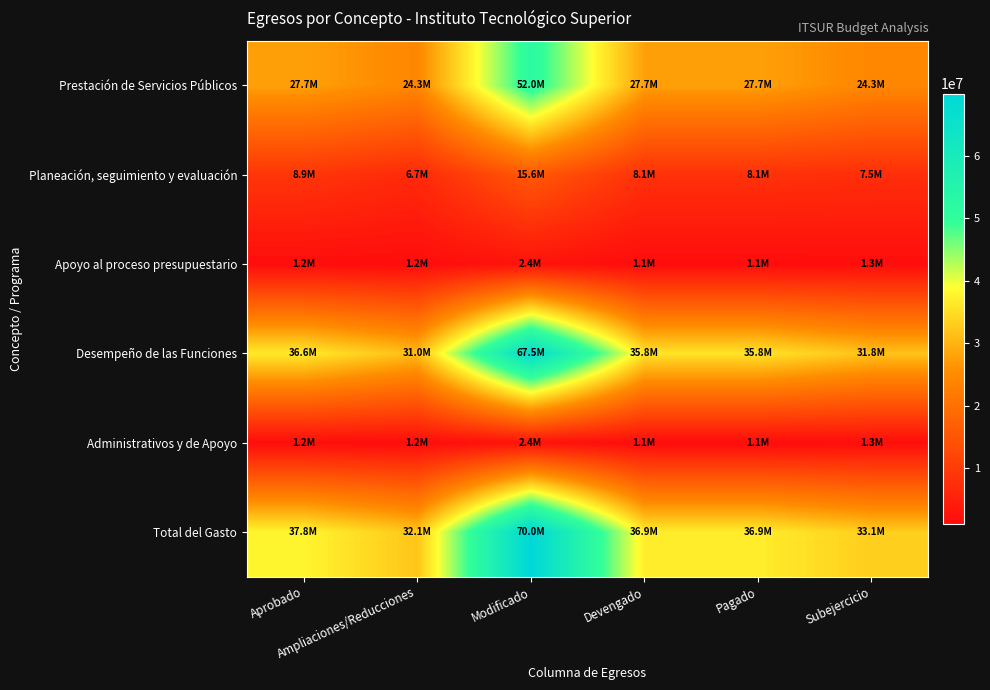

At how many categories does at least one series exceed 24032174?

6